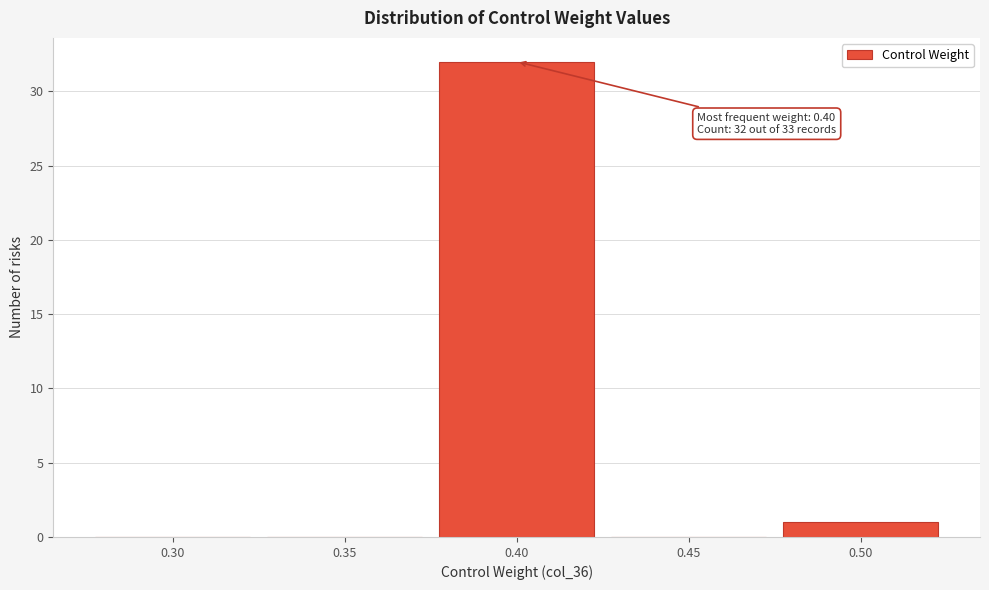

Reading right to left, transcribe all the data shown in this chart.

0.50=1	0.45=0	0.40=32	0.35=0	0.30=0